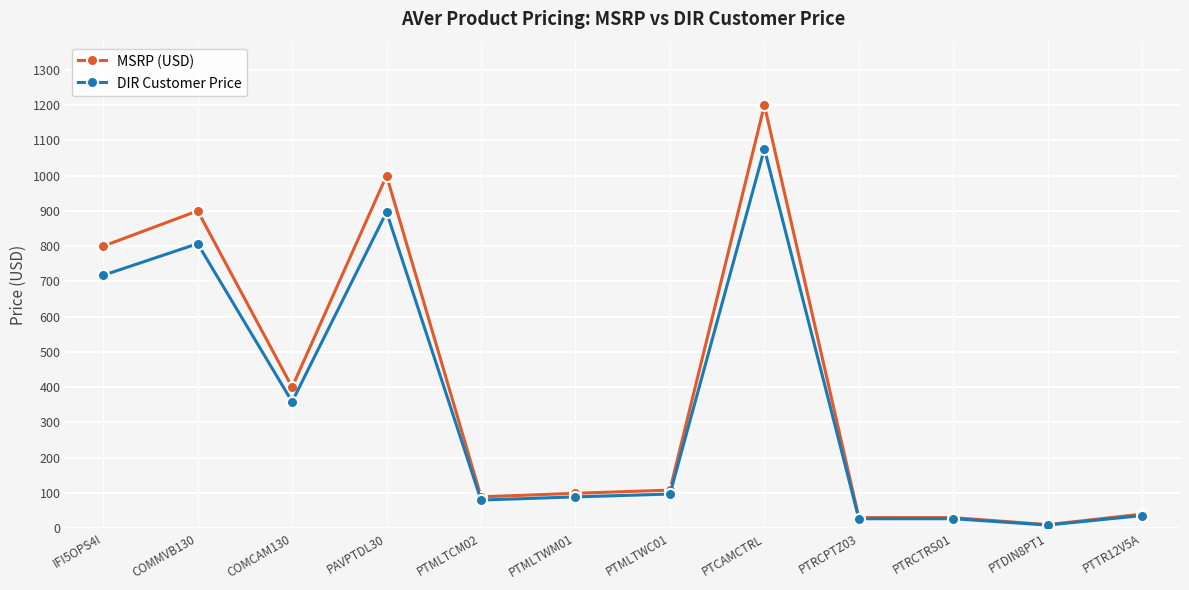

What is the label of the 7th point from the right?

PTMLTWM01